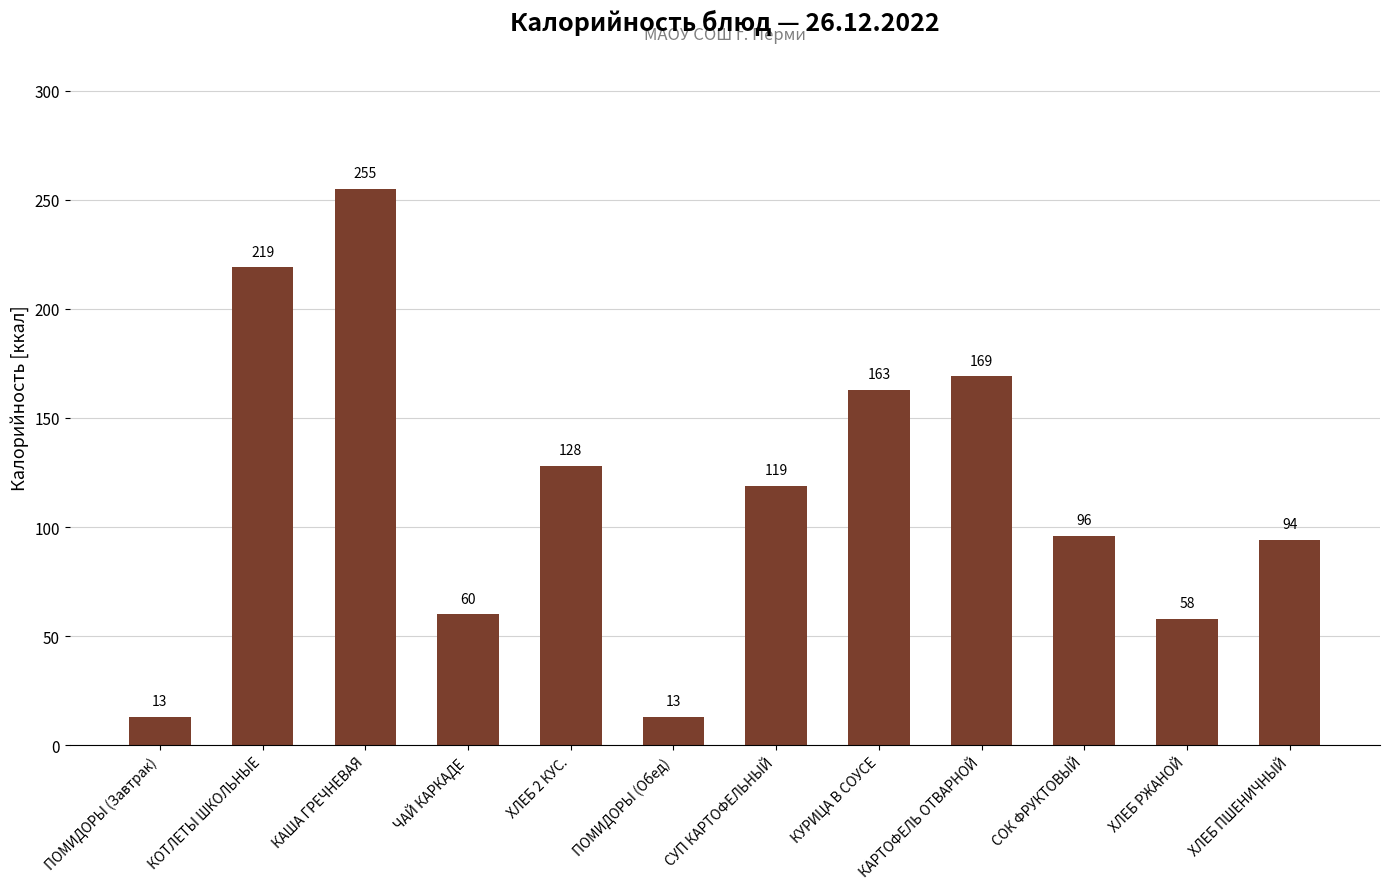

Is it true that the value at СУП КАРТОФЕЛЬНЫЙ is 119?

True